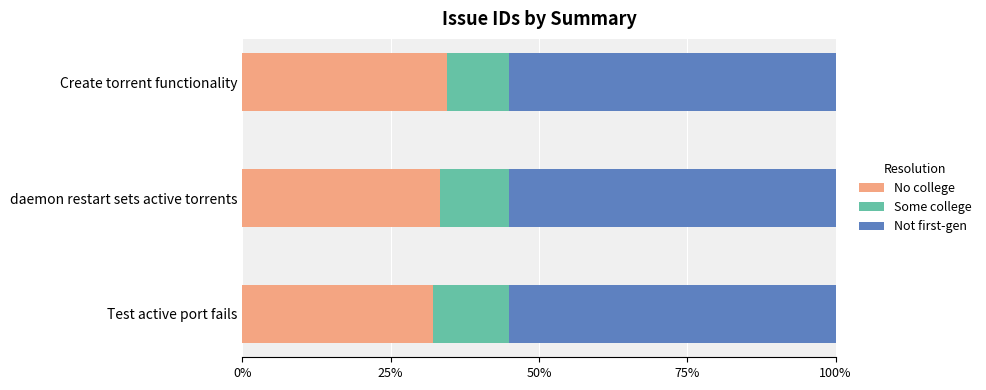

What are all the series names shown in the legend?

No college, Some college, Not first-gen